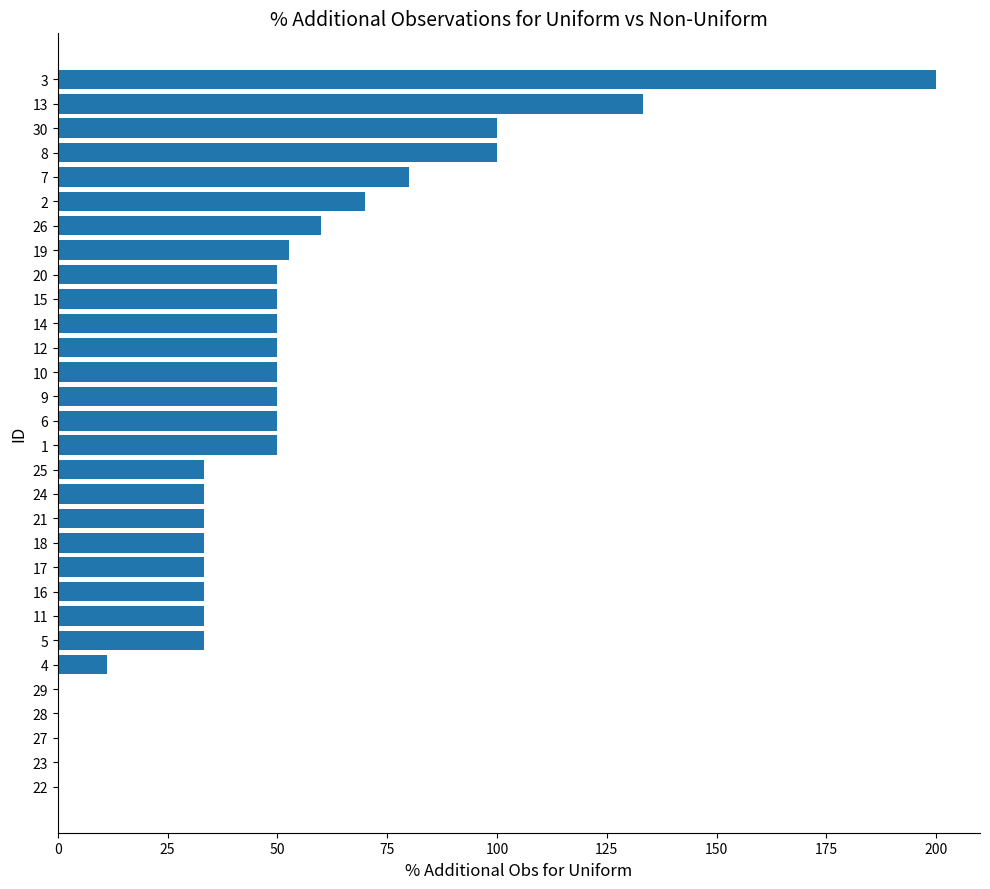

What is the sum of all values?

1473.7